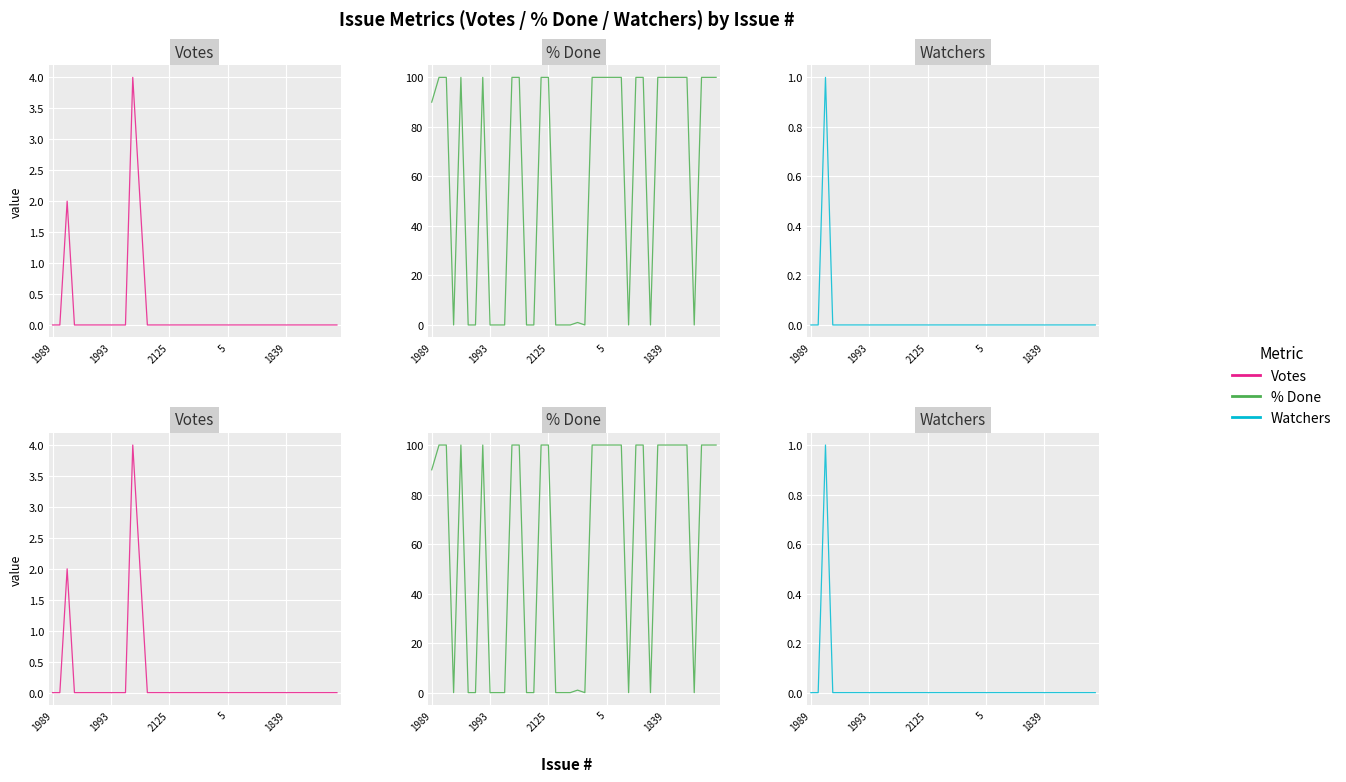

What is the sum of the % Done values at 1839 and 8?

100